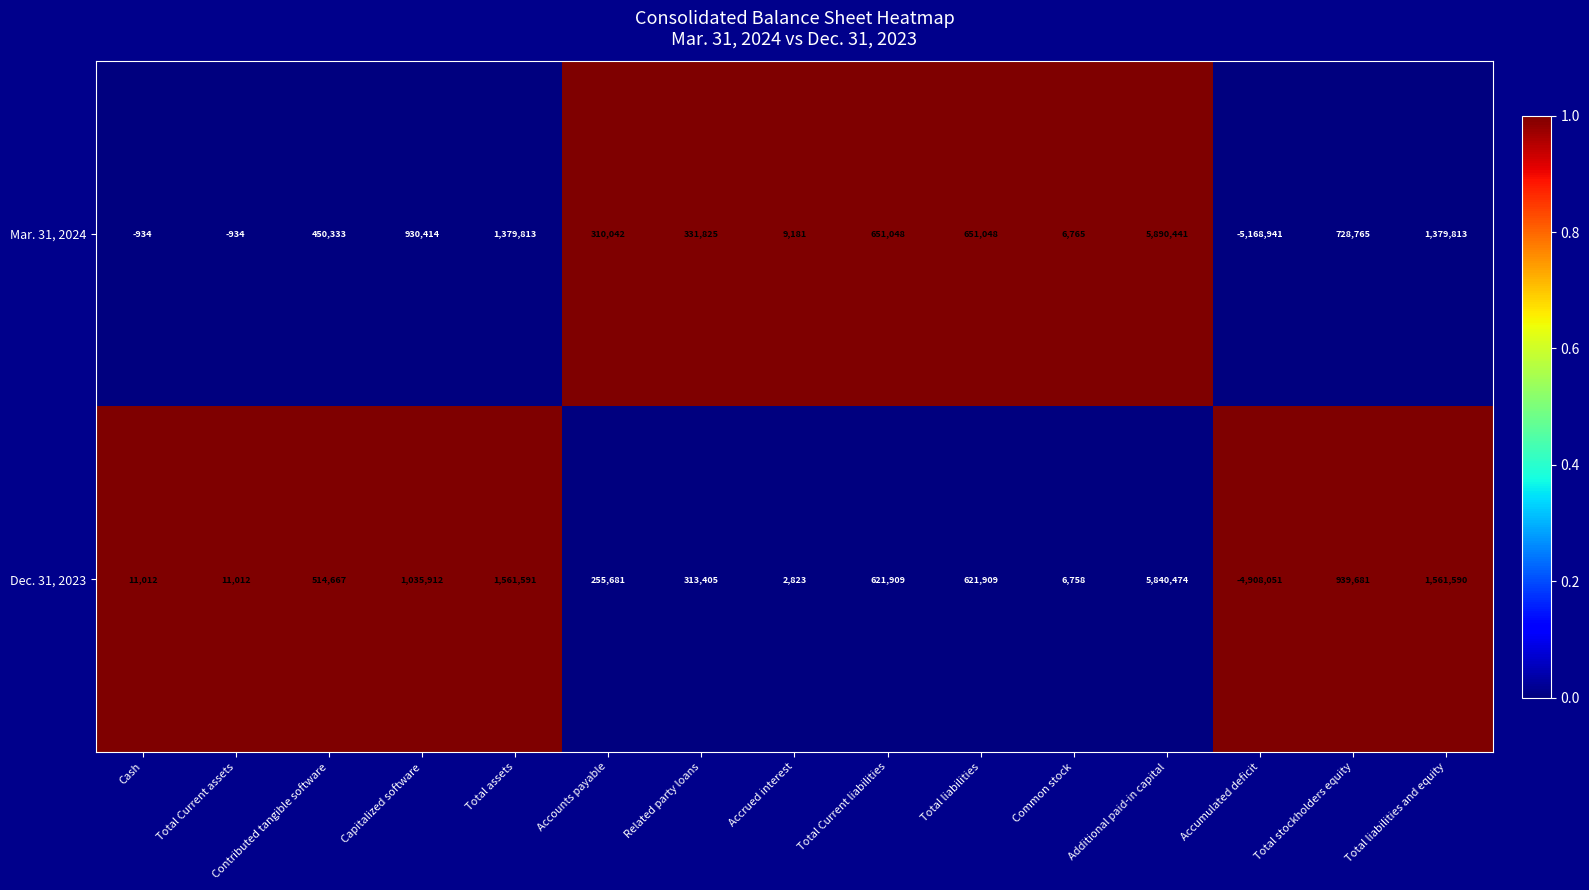

How many series are shown in this chart?

2